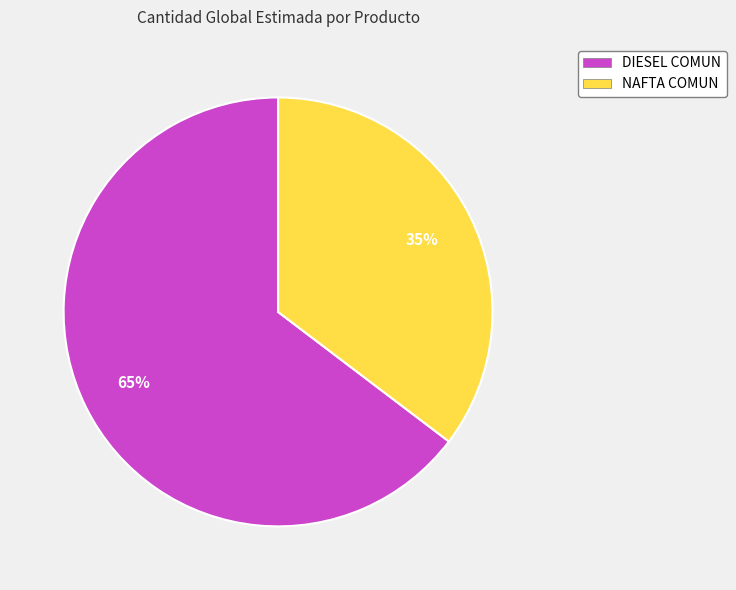

Combined, do NAFTA COMUN and DIESEL COMUN account for over 50%?

Yes